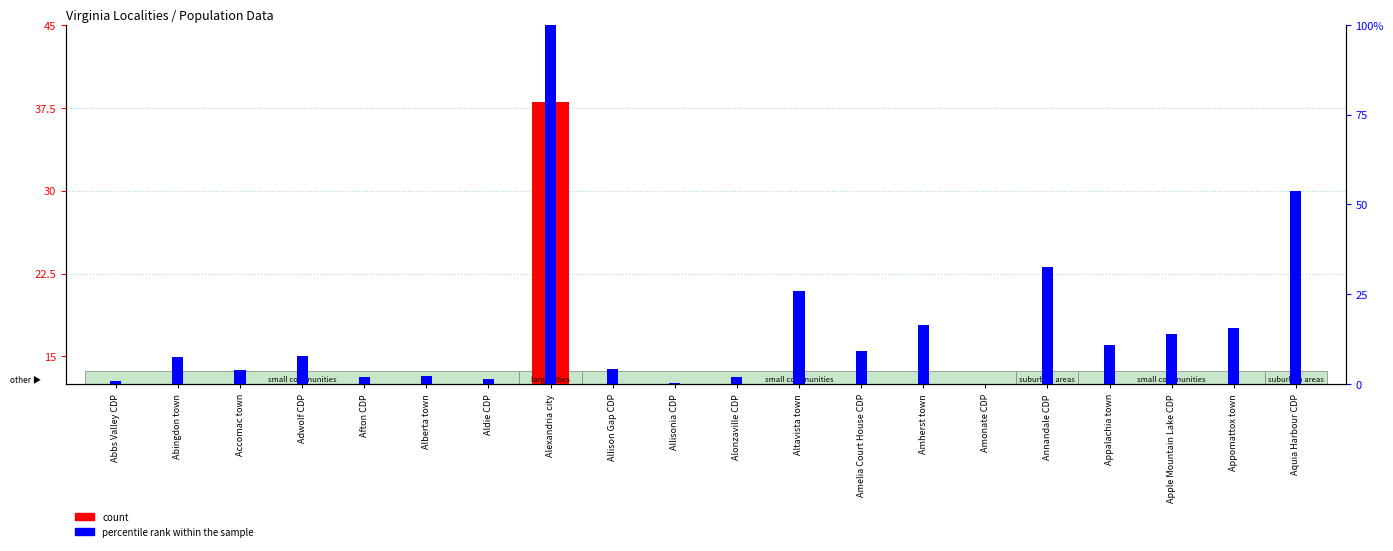

What is the label of the 1st bar from the right?

Aquia Harbour CDP